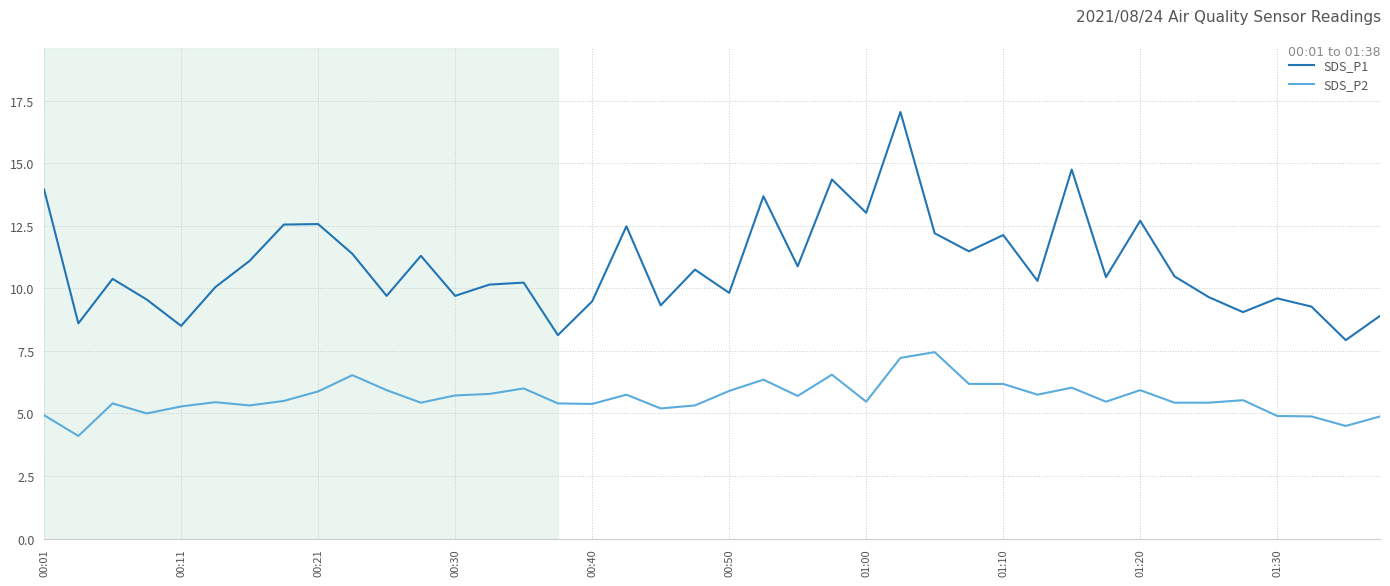

What is the sum of all SDS_P2 values?

225.0